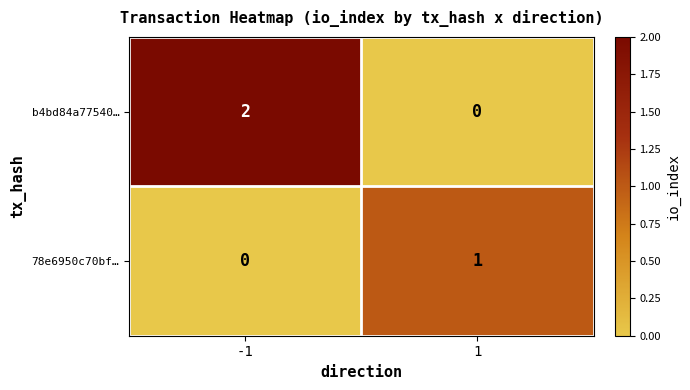

At -1, list the series in order from smallest to largest.

78e6950c70bf…, b4bd84a77540…